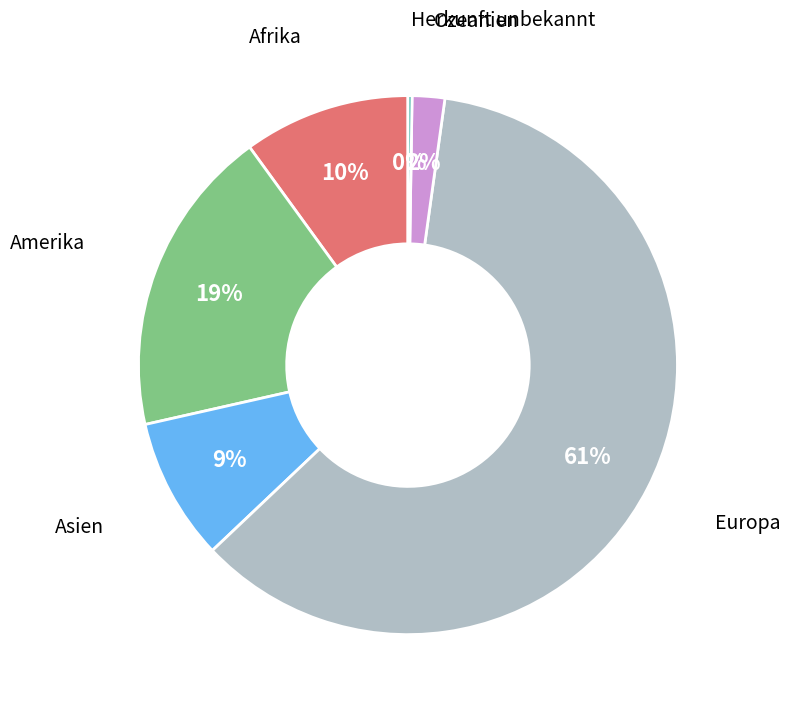

Approximately how many times larger is the value at Europa compared to Afrika?

6.1